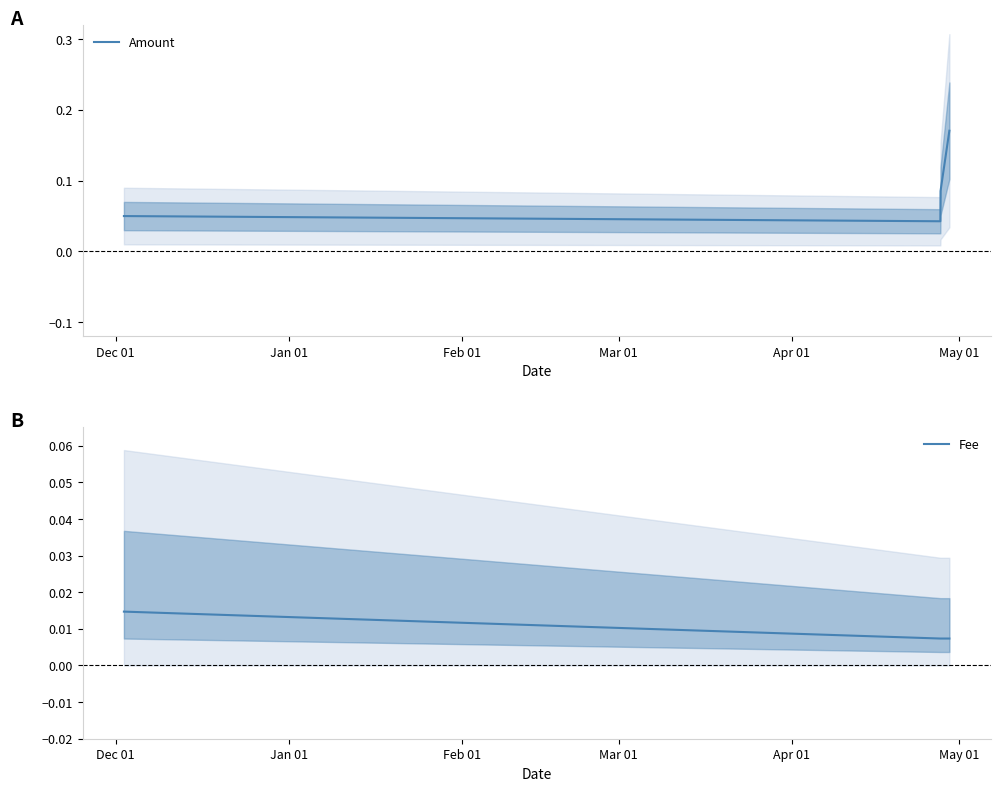

Count the Amount values in the range 0 to 1.

4